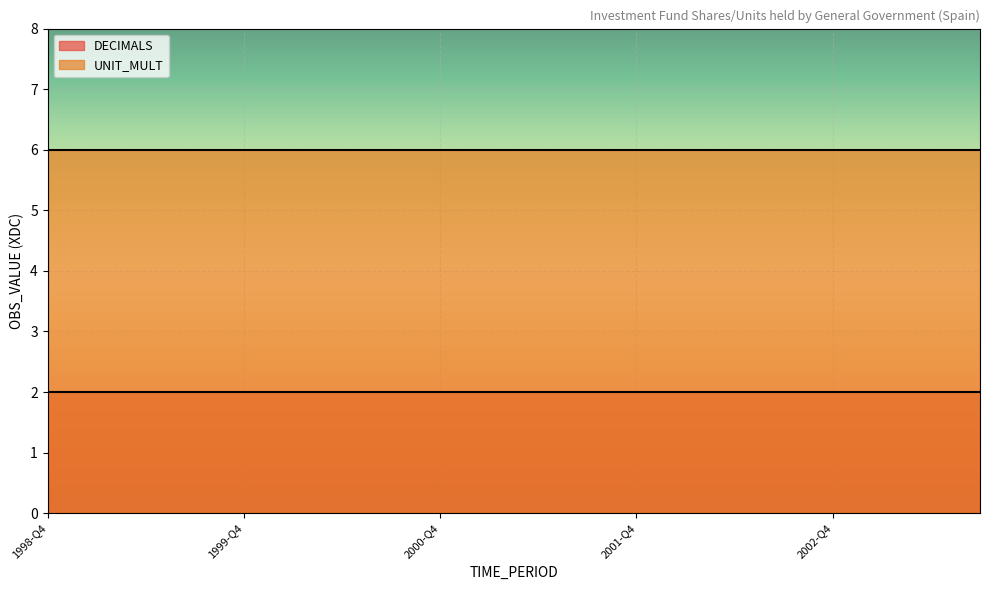

At which category is the sum across all series the highest?

1998-Q4